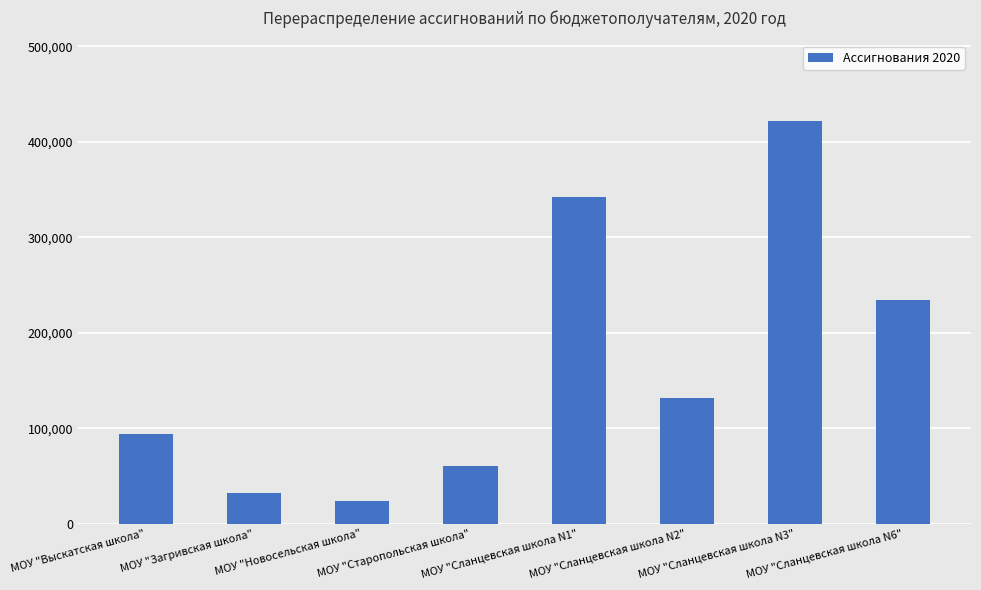

What position from the left is МОУ "Выскатская школа"?

1